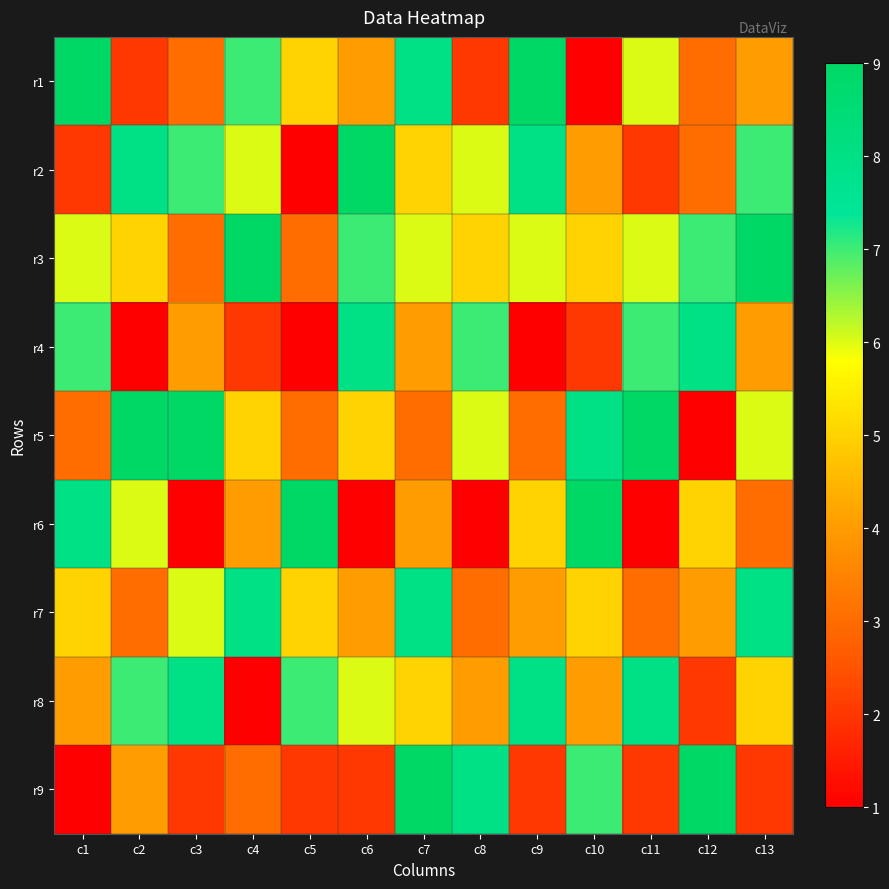

Reading left to right, what are all the values shown in this chart?

r1: c1=9	c2=2	c3=3	c4=7	c5=5	c6=4	c7=8	c8=2	c9=9	c10=1	c11=6	c12=3	c13=4
r2: c1=2	c2=8	c3=7	c4=6	c5=1	c6=9	c7=5	c8=6	c9=8	c10=4	c11=2	c12=3	c13=7
r3: c1=6	c2=5	c3=3	c4=9	c5=3	c6=7	c7=6	c8=5	c9=6	c10=5	c11=6	c12=7	c13=9
r4: c1=7	c2=1	c3=4	c4=2	c5=1	c6=8	c7=4	c8=7	c9=1	c10=2	c11=7	c12=8	c13=4
r5: c1=3	c2=9	c3=9	c4=5	c5=3	c6=5	c7=3	c8=6	c9=3	c10=8	c11=9	c12=1	c13=6
r6: c1=8	c2=6	c3=1	c4=4	c5=9	c6=1	c7=4	c8=1	c9=5	c10=9	c11=1	c12=5	c13=3
r7: c1=5	c2=3	c3=6	c4=8	c5=5	c6=4	c7=8	c8=3	c9=4	c10=5	c11=3	c12=4	c13=8
r8: c1=4	c2=7	c3=8	c4=1	c5=7	c6=6	c7=5	c8=4	c9=8	c10=4	c11=8	c12=2	c13=5
r9: c1=1	c2=4	c3=2	c4=3	c5=2	c6=2	c7=9	c8=8	c9=2	c10=7	c11=2	c12=9	c13=2